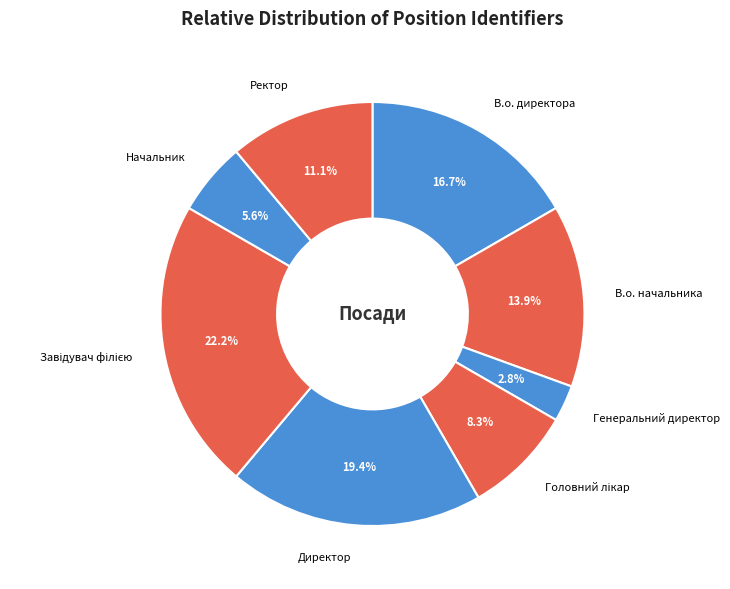

What portion of the pie excludes В.о. начальника?

86.1%